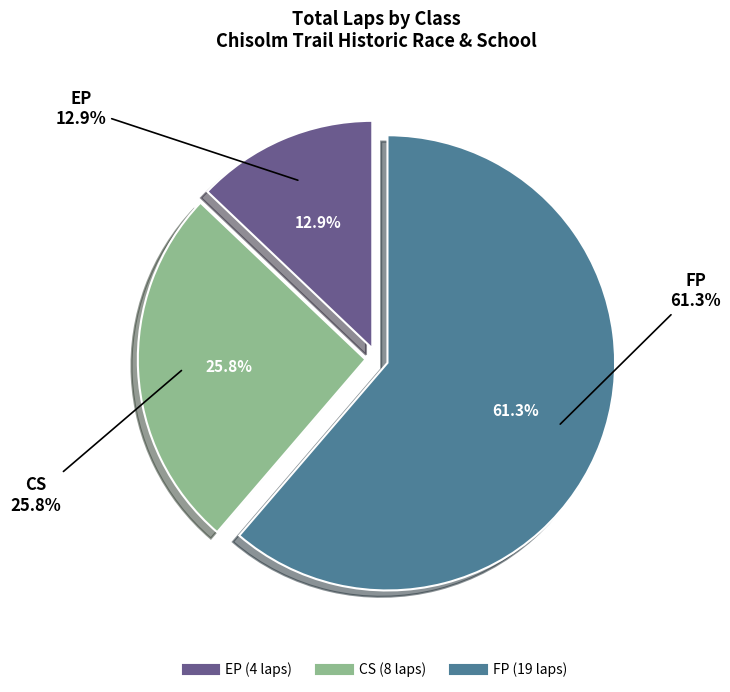

Which slice represents more than half of the pie?

FP